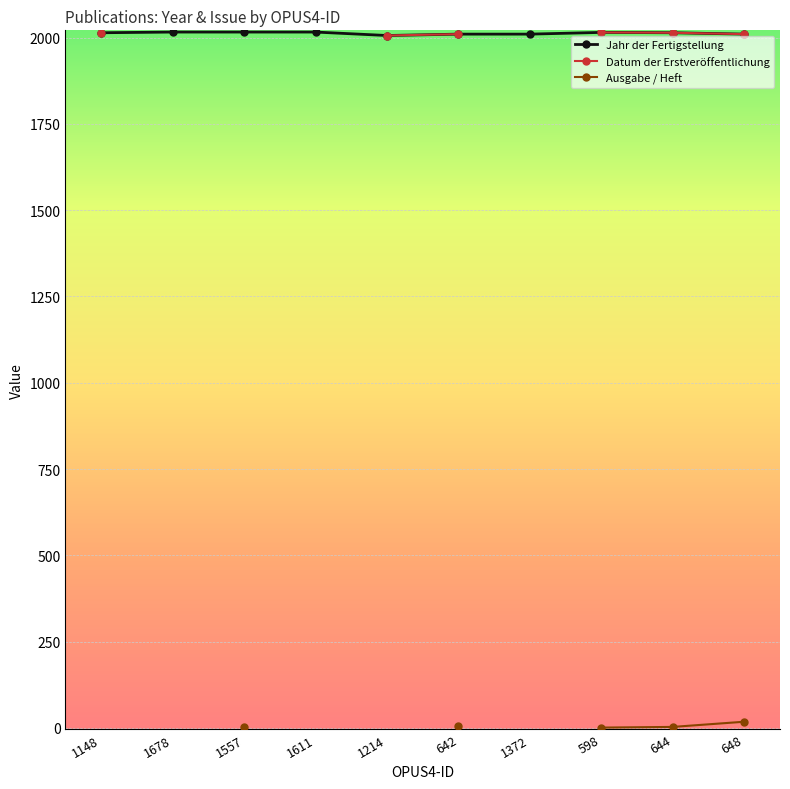

What is the label of the 5th point from the left?

1214